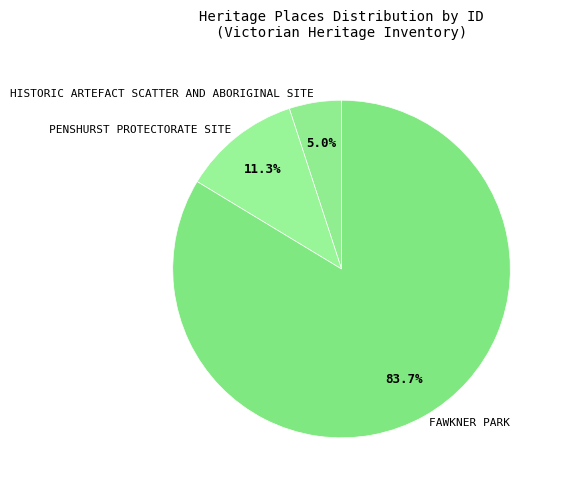

To the nearest percent, what percentage of the pie is HISTORIC ARTEFACT SCATTER AND ABORIGINAL SITE?

5%